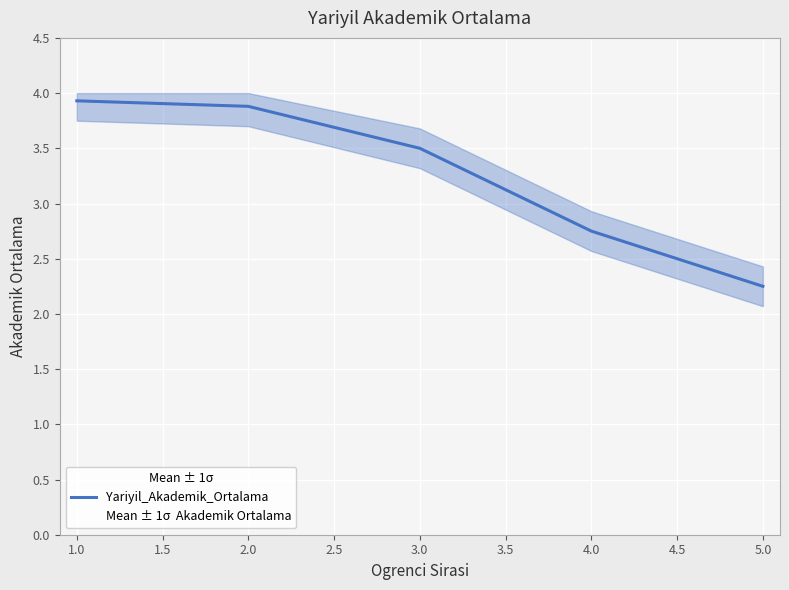

At which label does Yariyil_Akademik_Ortalama first exceed 3?

1.0